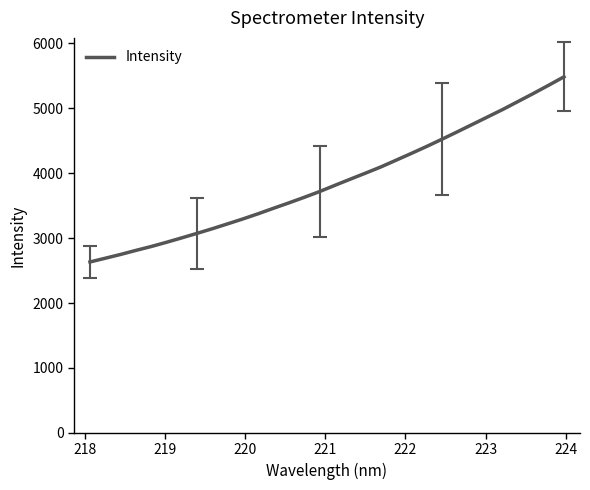

What is the maximum value shown in the chart?

5485.7